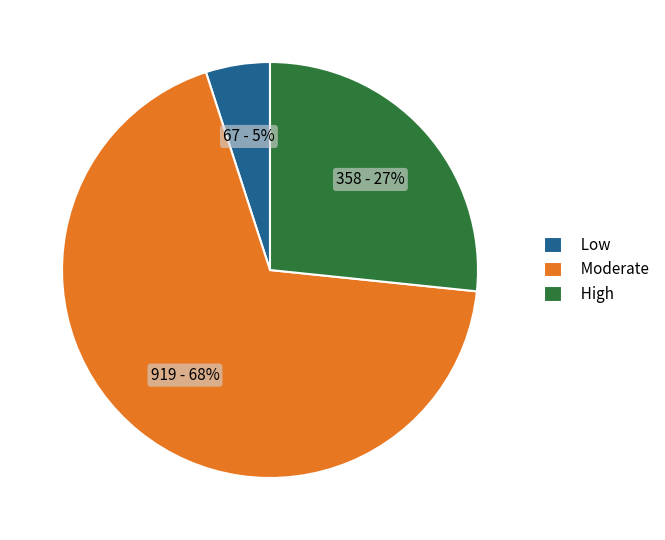

Between Low and Moderate, which is larger?

Moderate